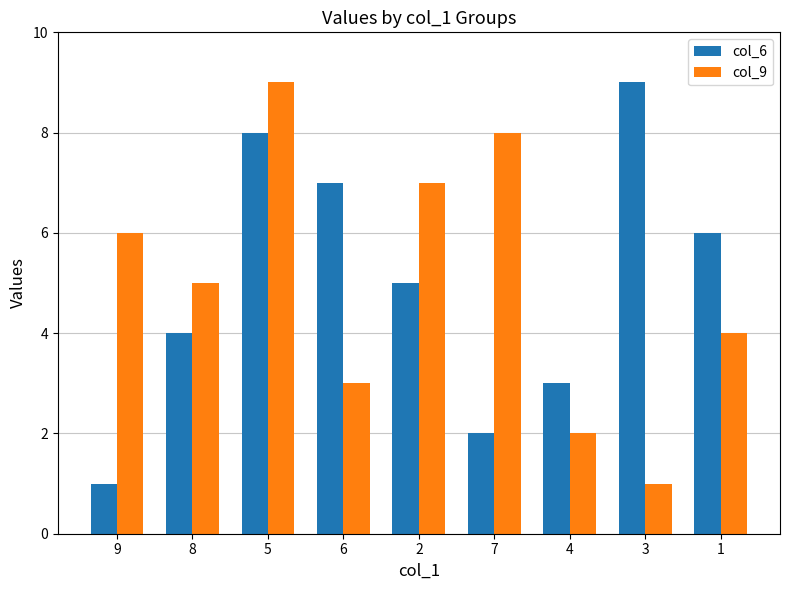

How many bars are there in total?

18